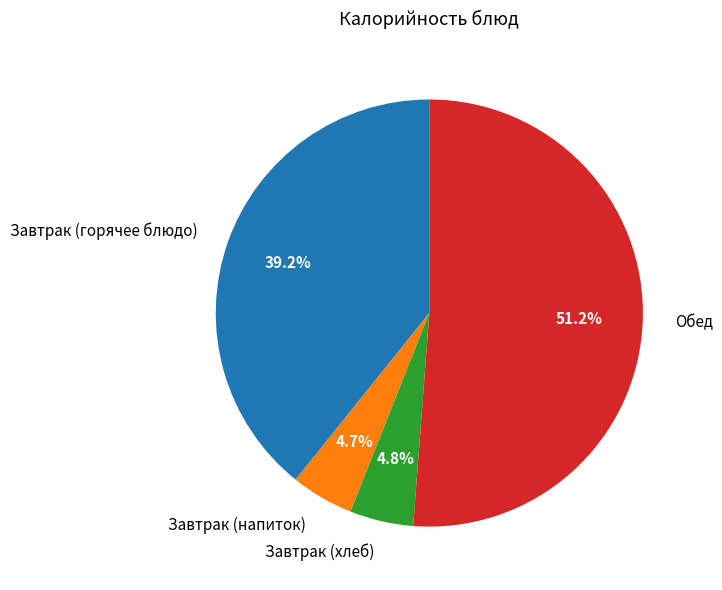

Is there a majority slice in this chart?

Yes